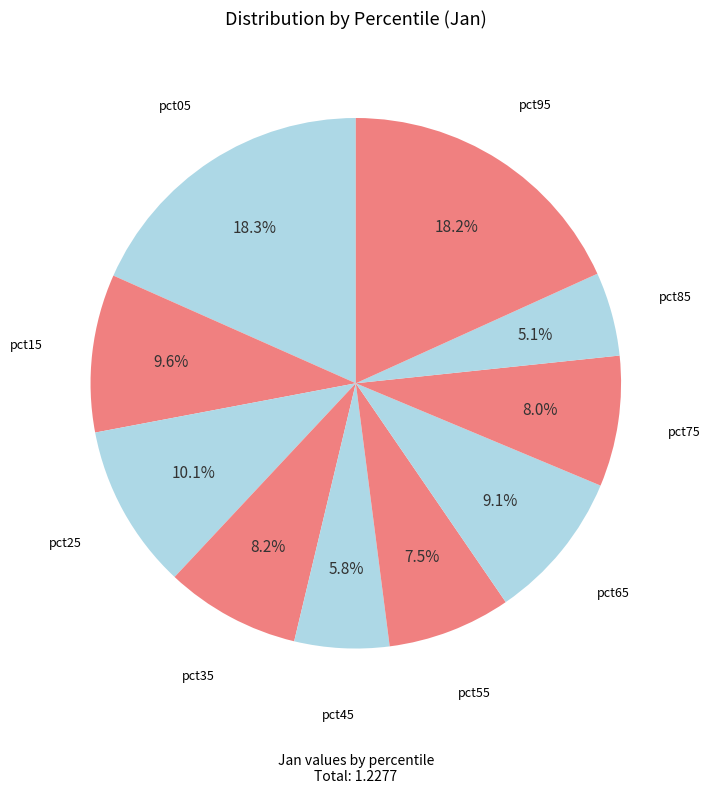

What percentage is the pct95 slice, to the nearest percent?

18%